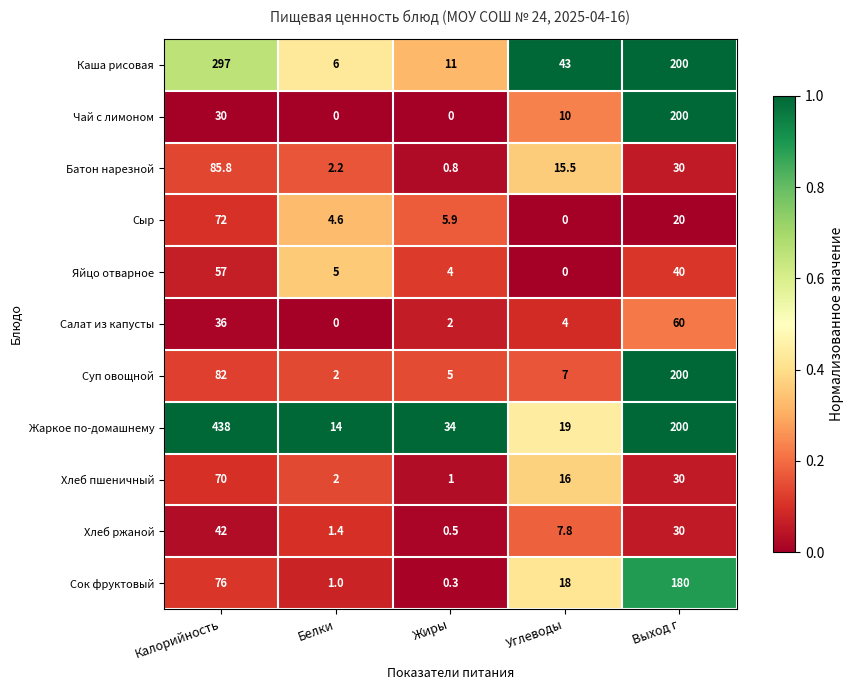

Is it true that Сыр equals 3.8 at Жиры?

False